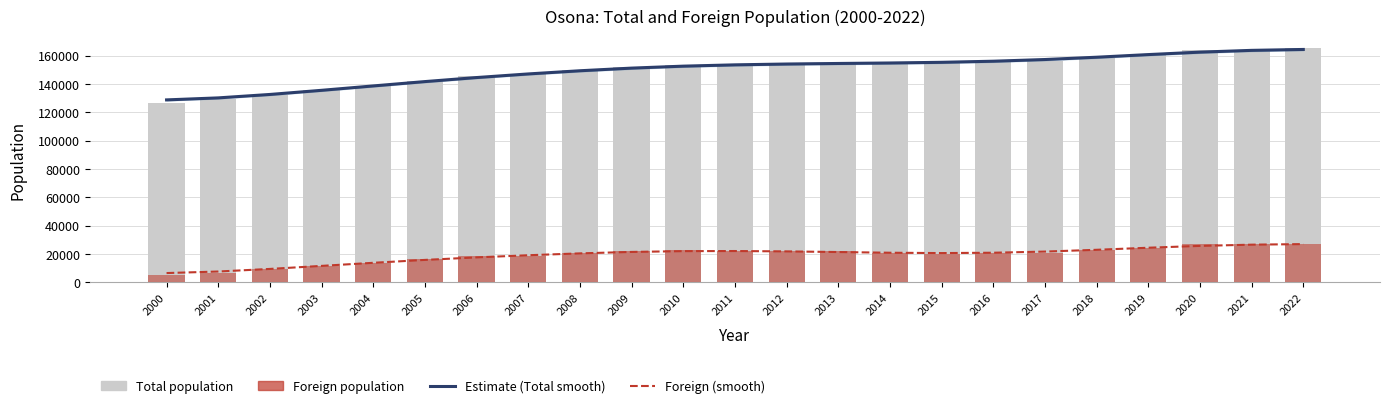

Reading right to left, what are all the values shown in this chart?

Estimate (Total): 164373.6	163732.5	162478.2	160753.9	158892.1	157267.7	156074.7	155300.9	154826.6	154483.8	154096.7	153514.1	152593.1	151208.1	149342.8	147099.5	144549.9	141700.1	138637.7	135543.6	132623.4	130203.5	128783.6
Foreign (smoothed): 27040.5	26635.8	25767.4	24476.1	23020.1	21757.3	20950.6	20705.0	20950.2	21438.6	21894.9	22150.7	22068.5	21511.2	20492.4	19179.8	17661.3	15882.4	13843.2	11664.2	9519.2	7692.8	6607.0
Total population: 165229.0	164077.0	163702.0	160821.0	158334.0	156572.0	155641.0	154925.0	154559.0	154731.0	154241.0	153857.0	153152.0	152060.0	149805.0	146815.0	145474.0	142031.0	138334.0	135588.0	132328.0	129205.0	126599.0
Foreign population: 27448.0	26982.0	26872.0	24588.0	22683.0	20994.0	20494.0	19714.0	20546.0	22021.0	21952.0	22280.0	22888.0	22368.0	20756.0	18710.0	18495.0	16357.0	13672.0	11864.0	9392.0	6897.0	4936.0